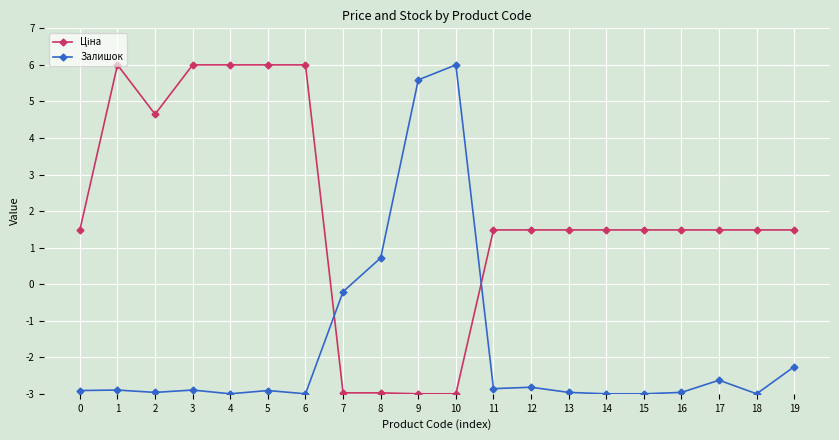

What is the smallest value displayed?

-3.0